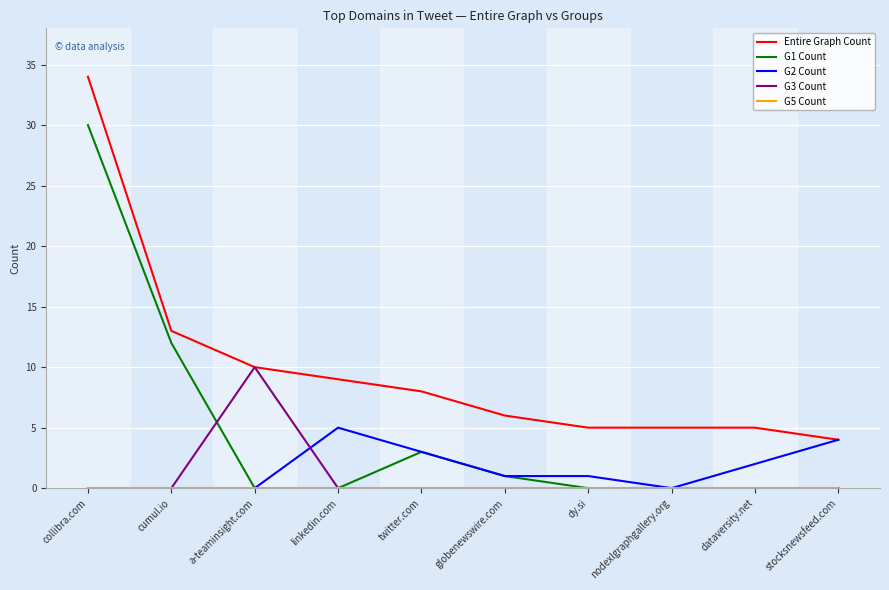

At which category is the sum across all series the highest?

collibra.com